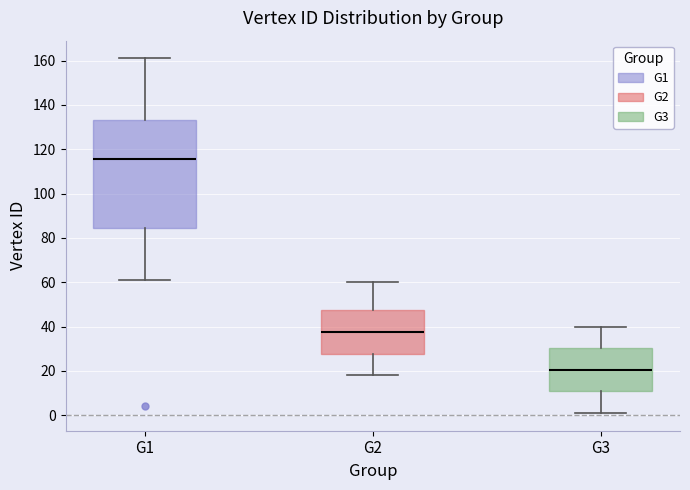

Which box is the tallest, from its lower edge to its upper edge?

G1